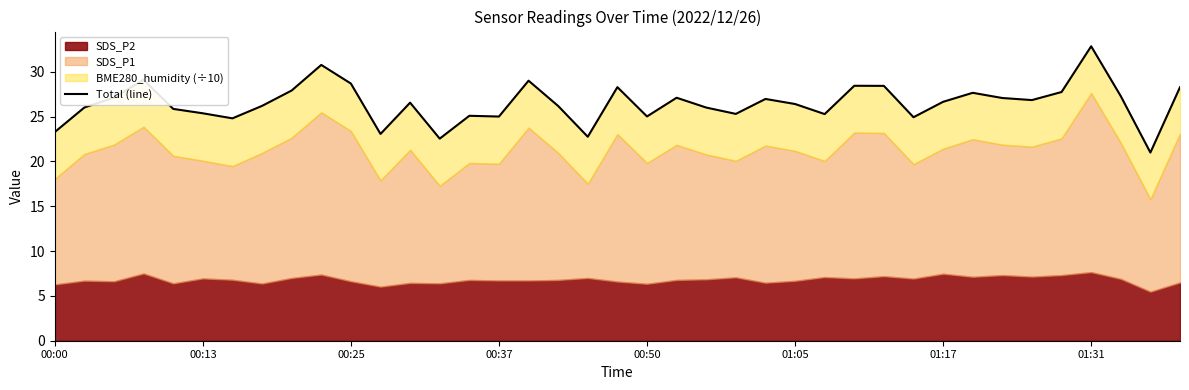

What is the average value?

26.5